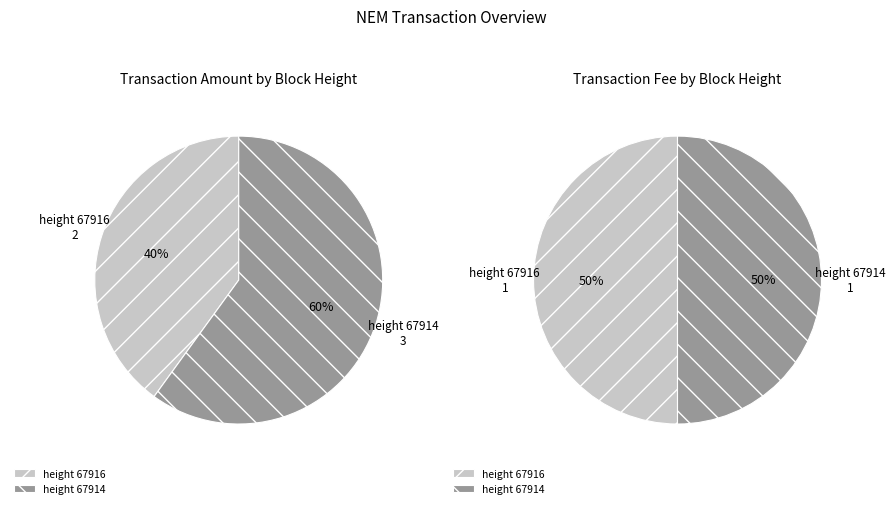

To the nearest percent, what is the difference between the 67916 and 67914 slice percentages?

20%